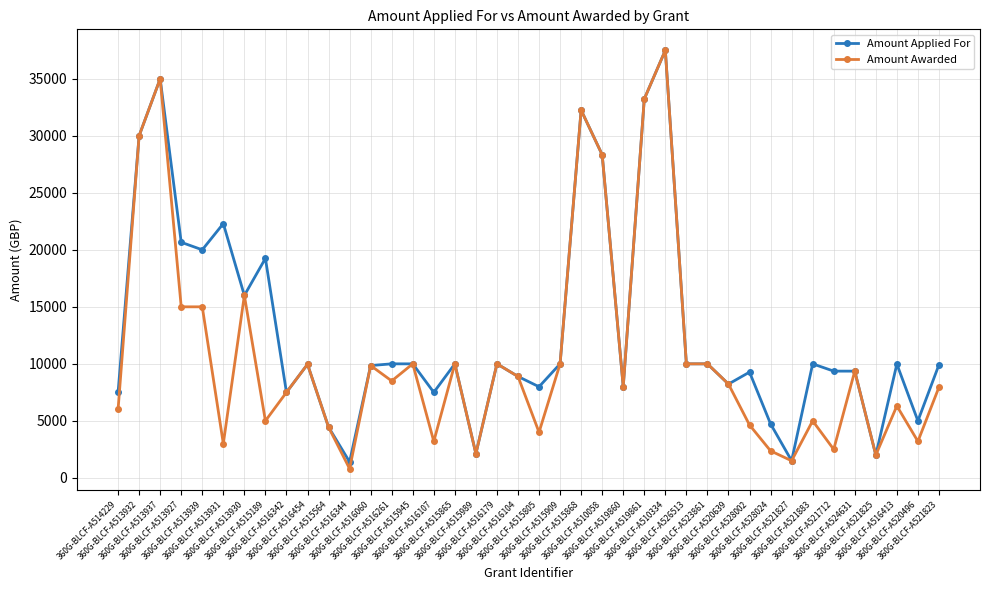

What are all the series names shown in the legend?

Amount Applied For, Amount Awarded